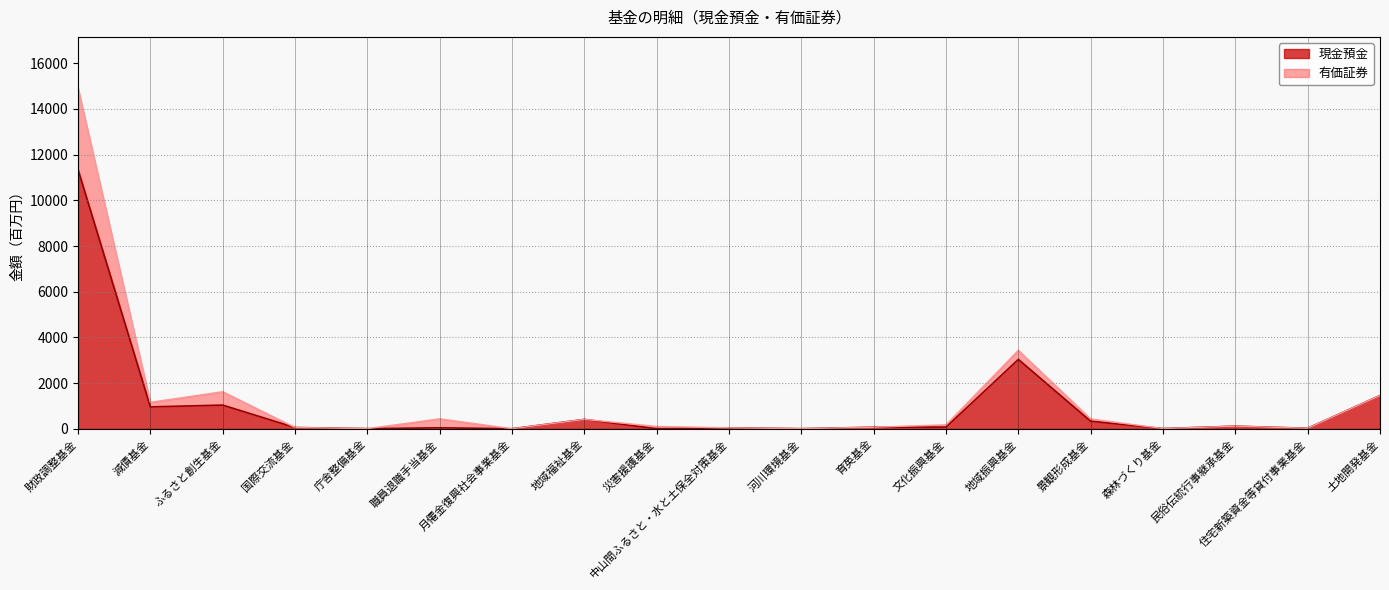

At which category is the sum across all series the highest?

財政調整基金